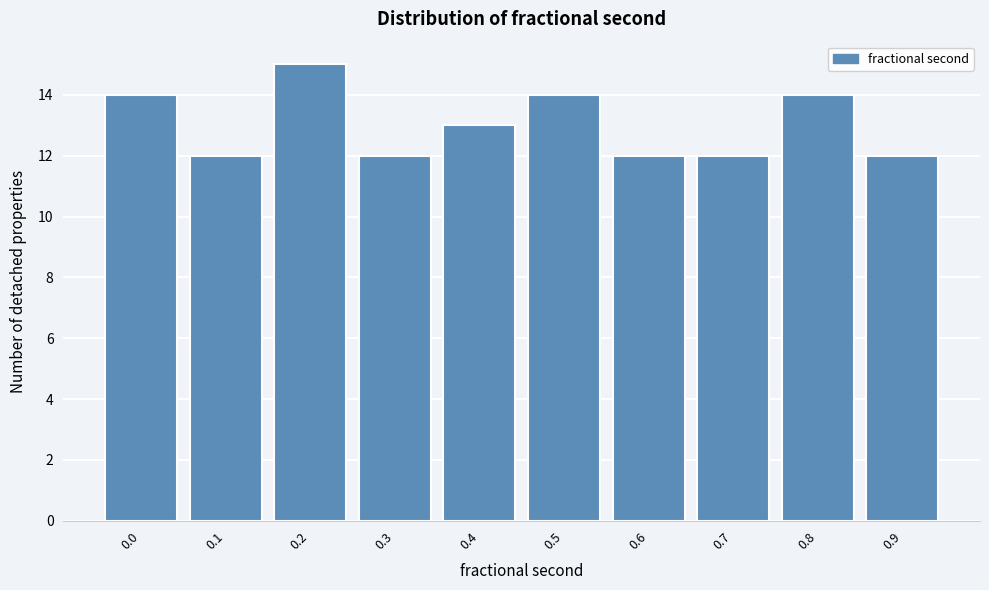

Reading left to right, extract all data points from this chart.

14	12	15	12	13	14	12	12	14	12